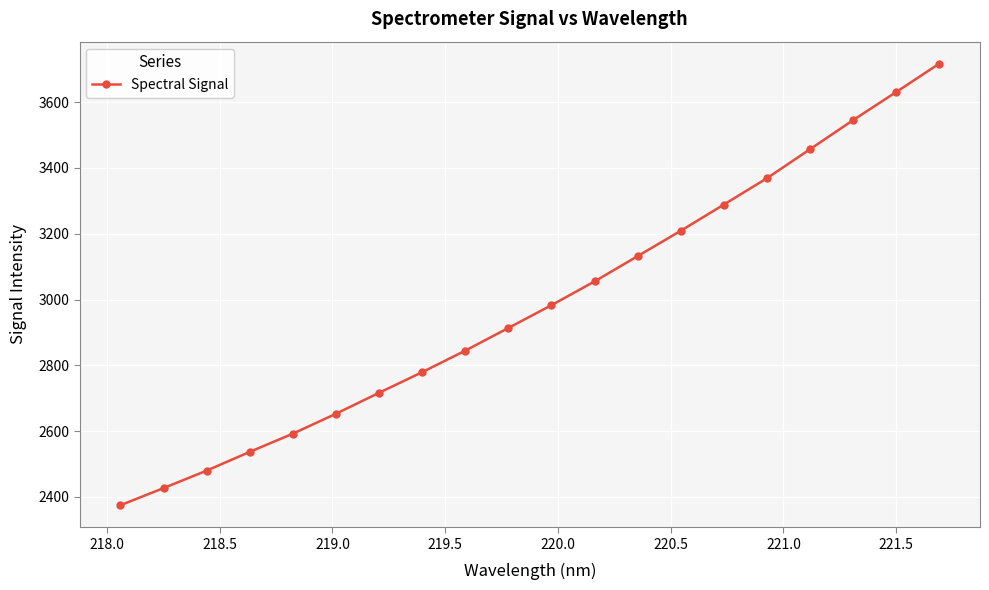

True or false: there are more than 1 points higher than both neighbors.

False